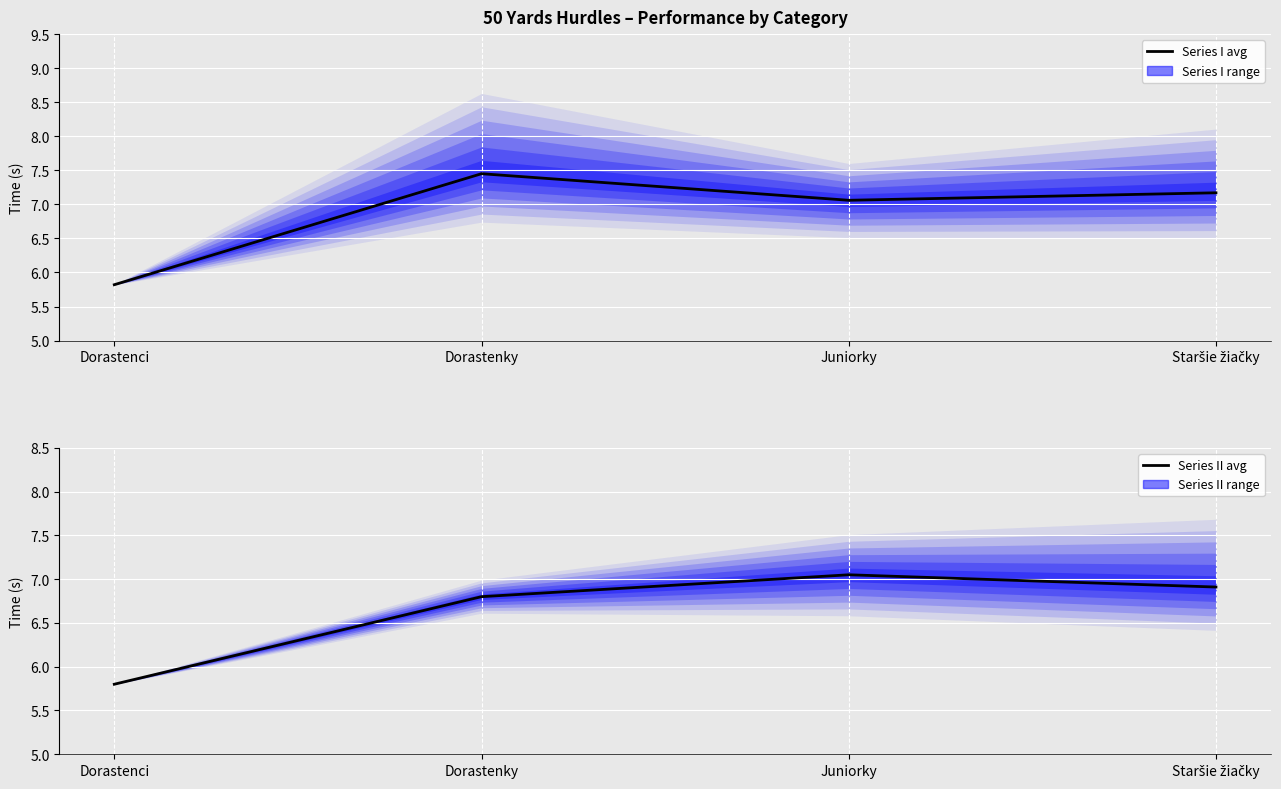

Which category has the highest value in the Series II avg series?

Juniorky